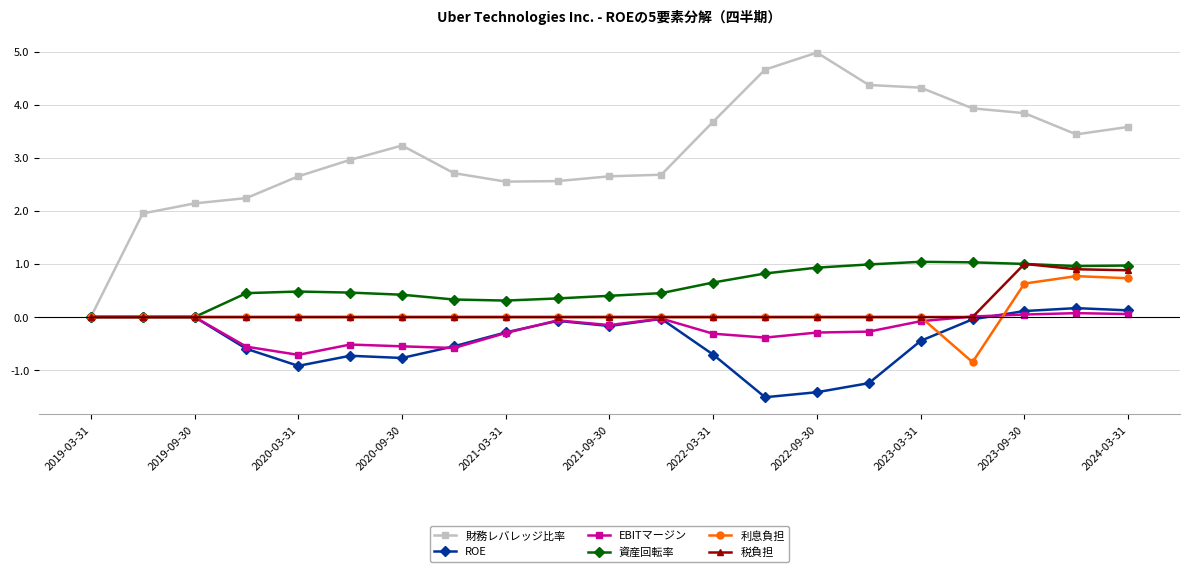

What is the value of the 資産回転率 point at the 18th from the left?

1.0